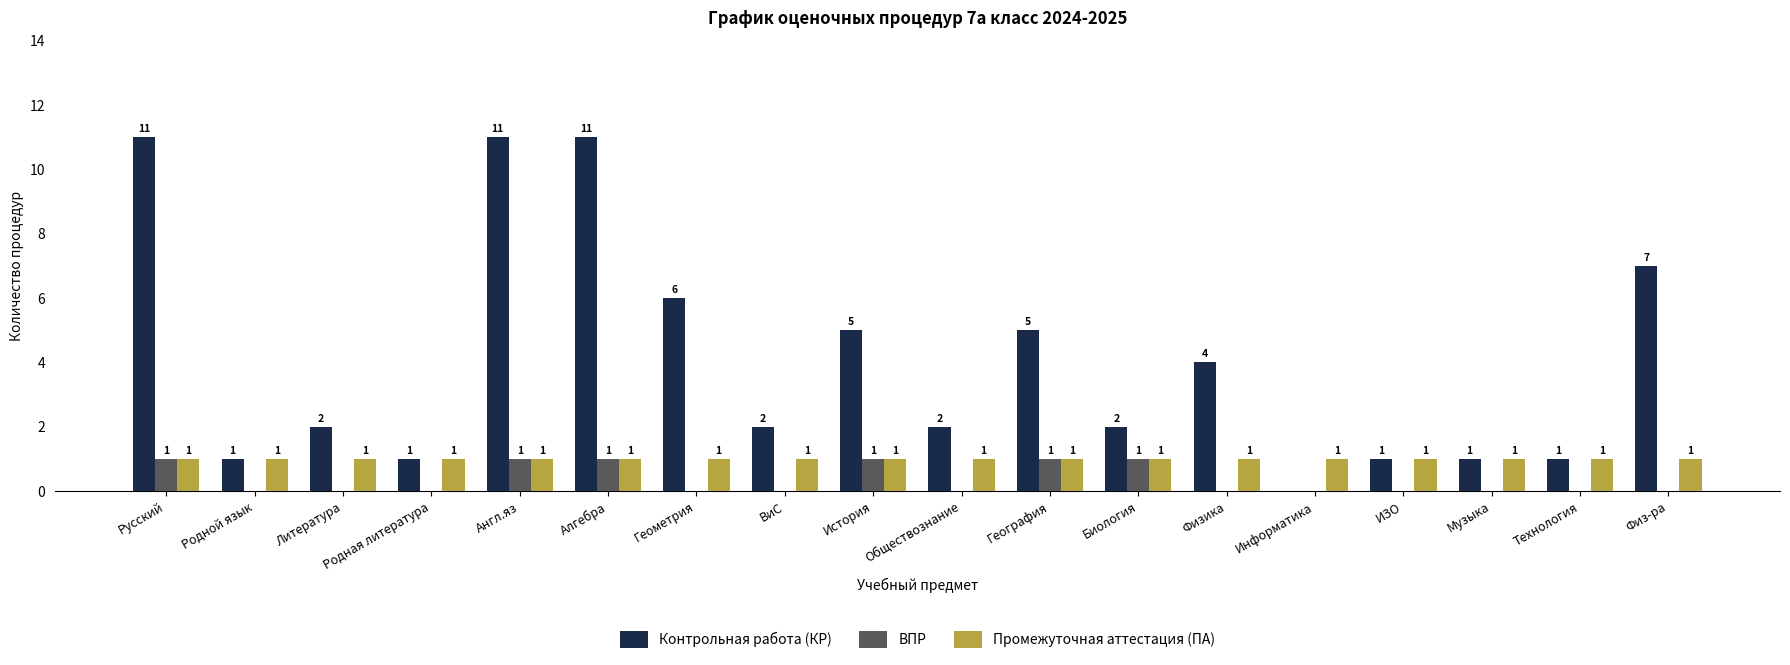

How many categories are shown in the chart?

18